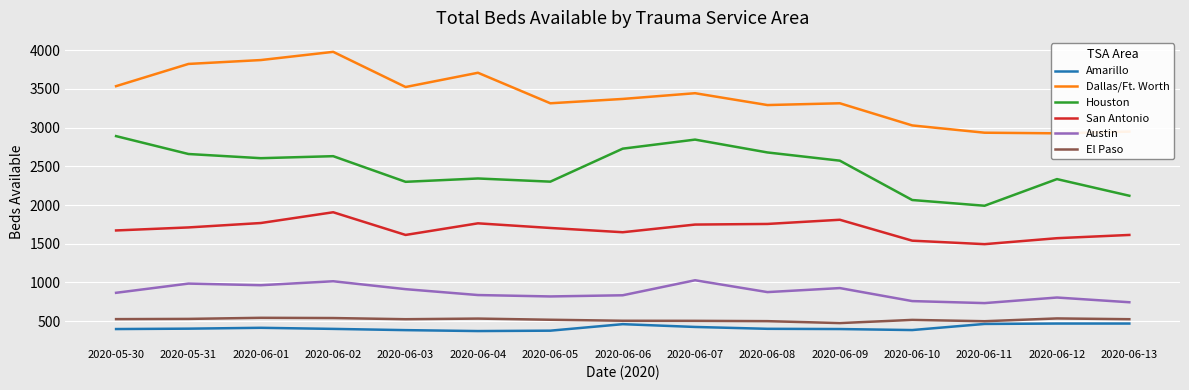

Rank the series by their maximum value, from highest to lowest.

Dallas/Ft. Worth, Houston, San Antonio, Austin, El Paso, Amarillo